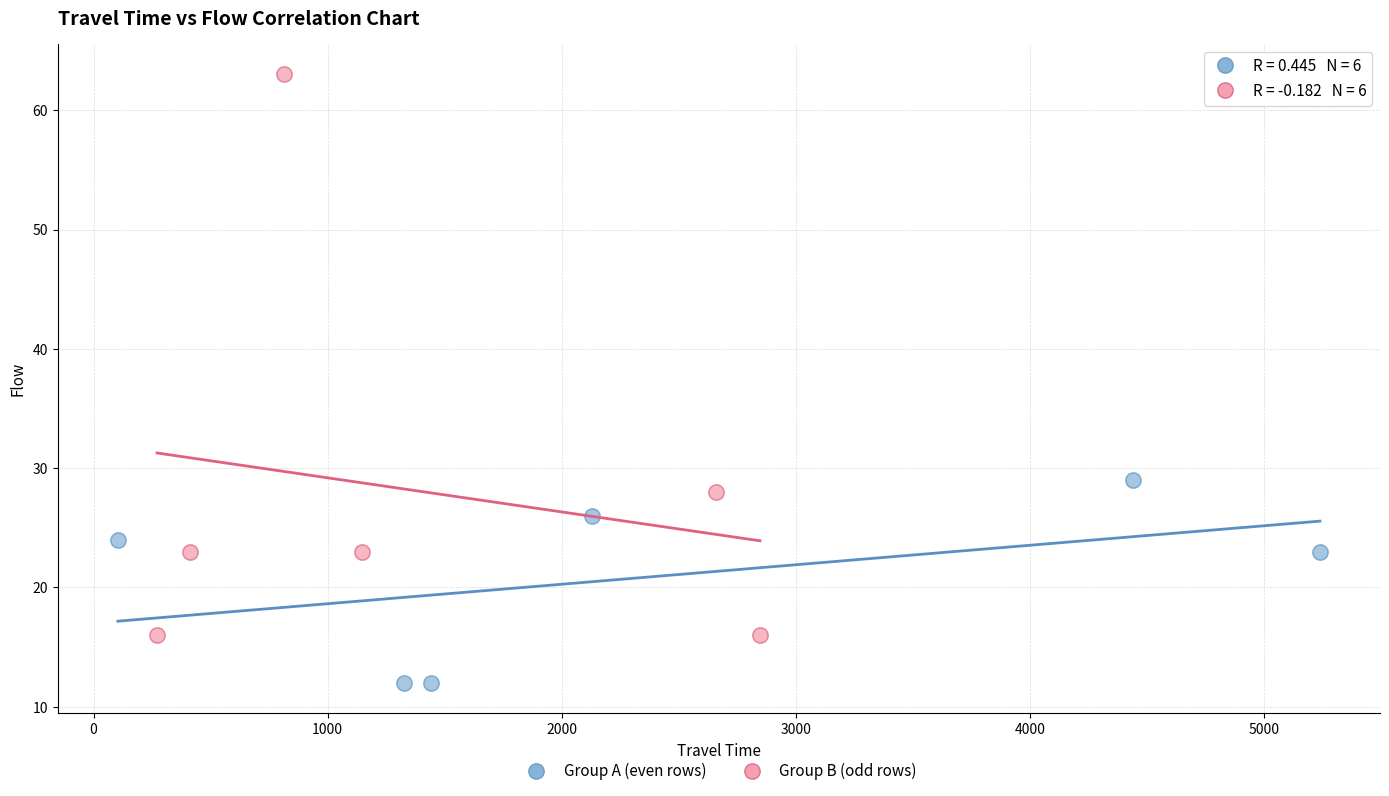

Which series contains the lowest Y value?

Group A (even rows)